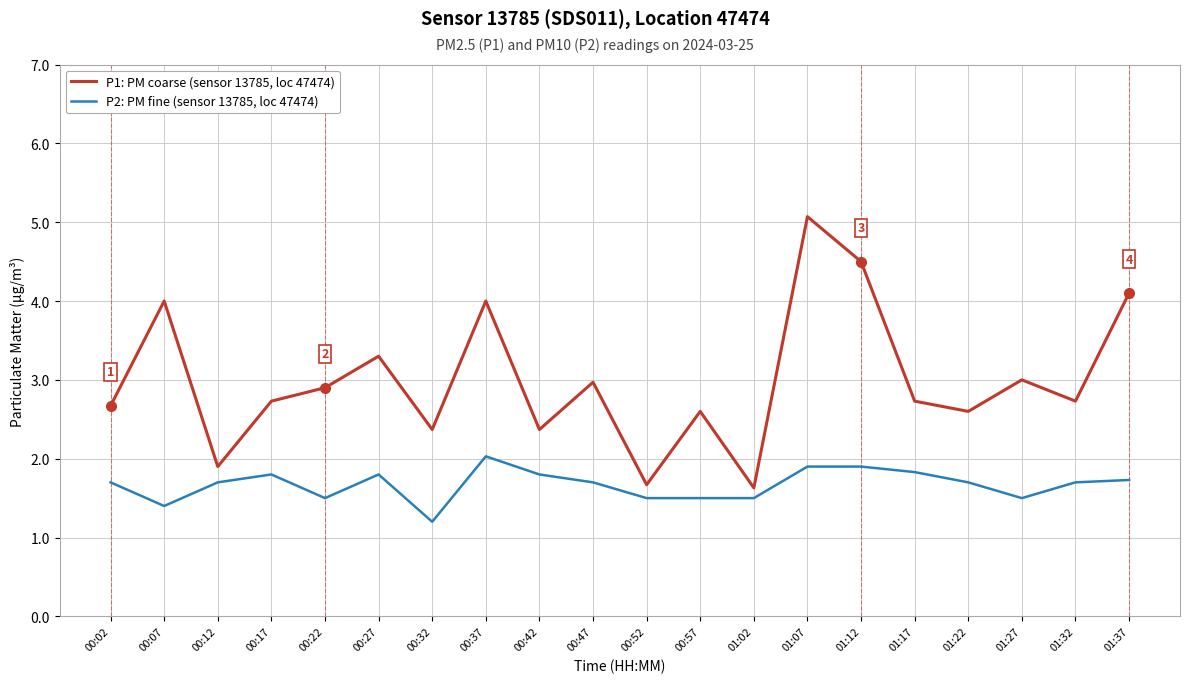

Which label corresponds to the largest value in the chart?

01:07